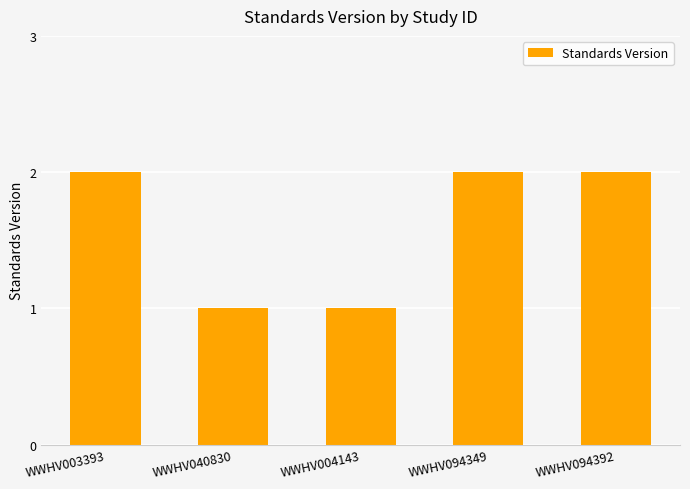

What is the label of the 4th bar from the right?

WWHV040830